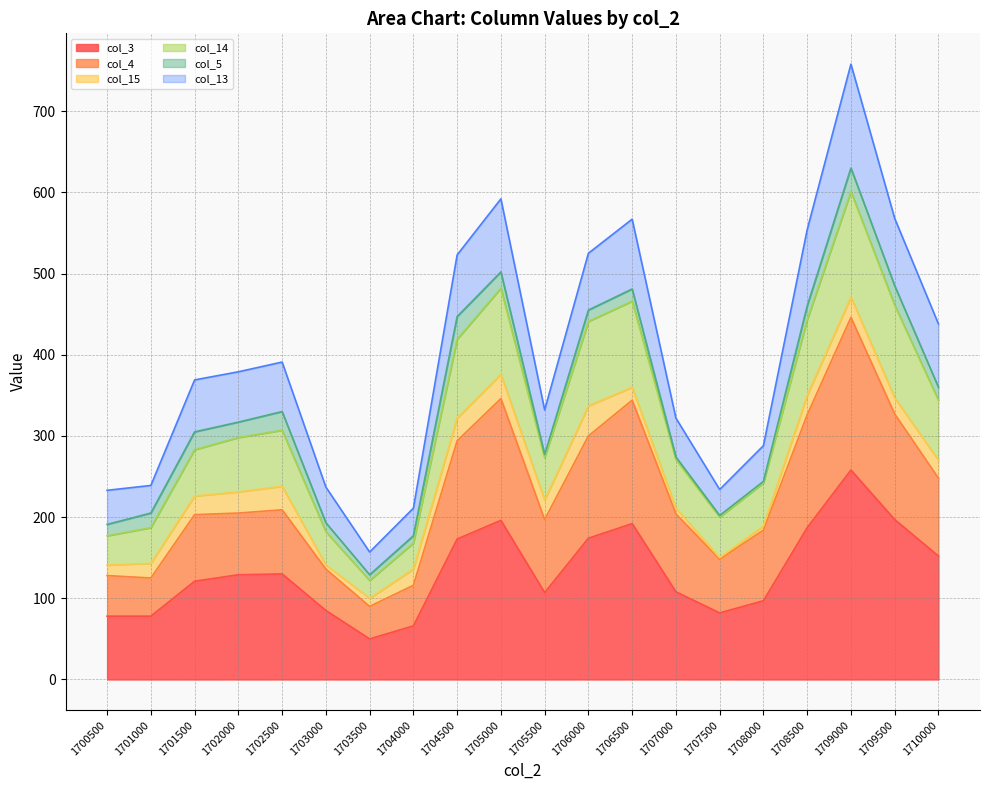

At which category is the sum across all series the highest?

1709000